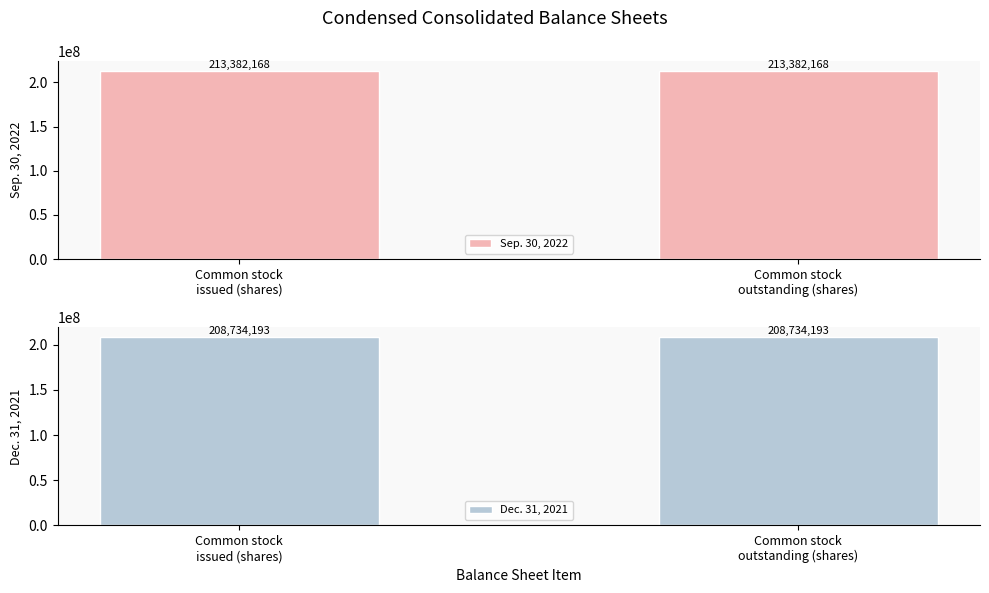

What is the average value of the Dec. 31, 2021 series?

208734193